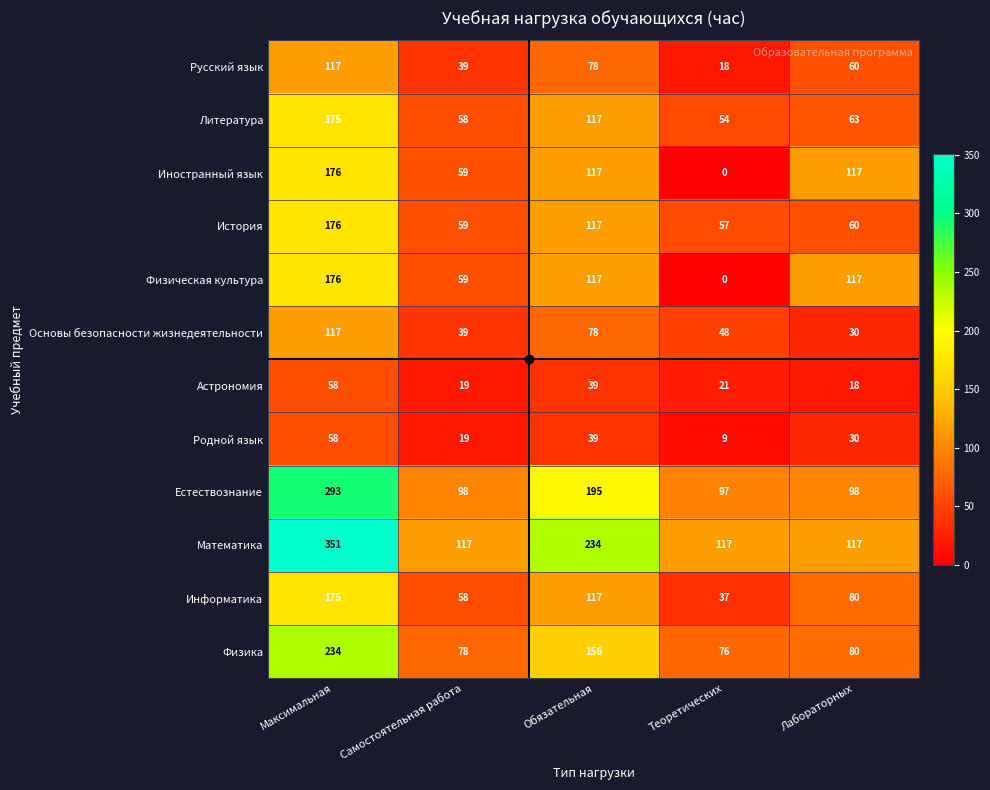

The value of Физика at Самостоятельная работа is 135. True or false?

False